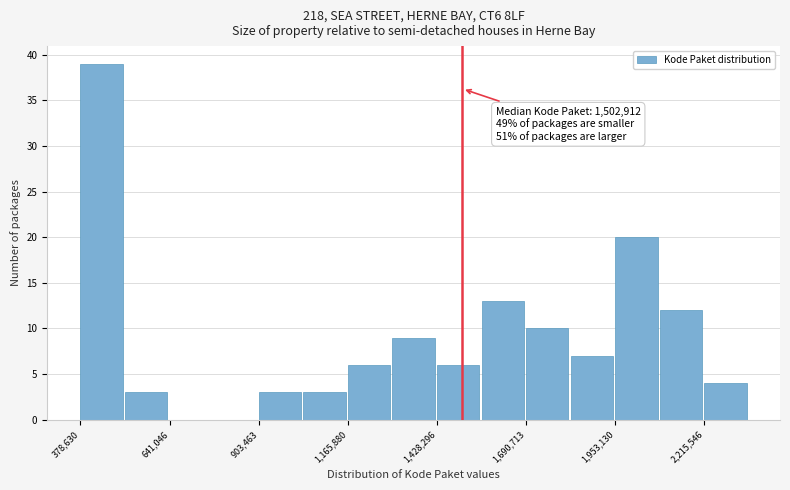

Around what value on the x-axis is the tallest bar? Give the approximate position of its centre, as read against the axis.

450000